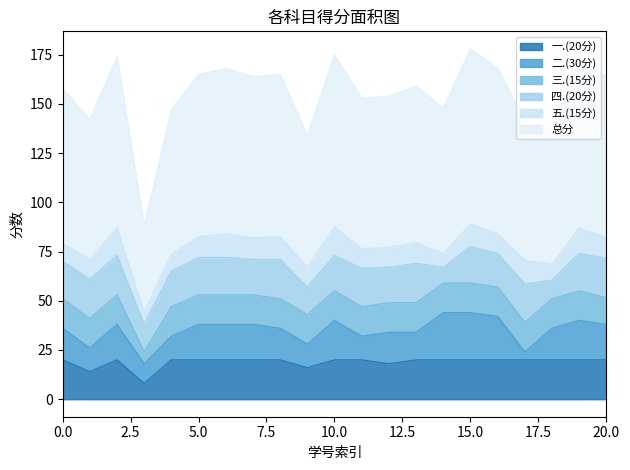

Is it true that 一.(20分) equals 20.0 at 20.0?

True